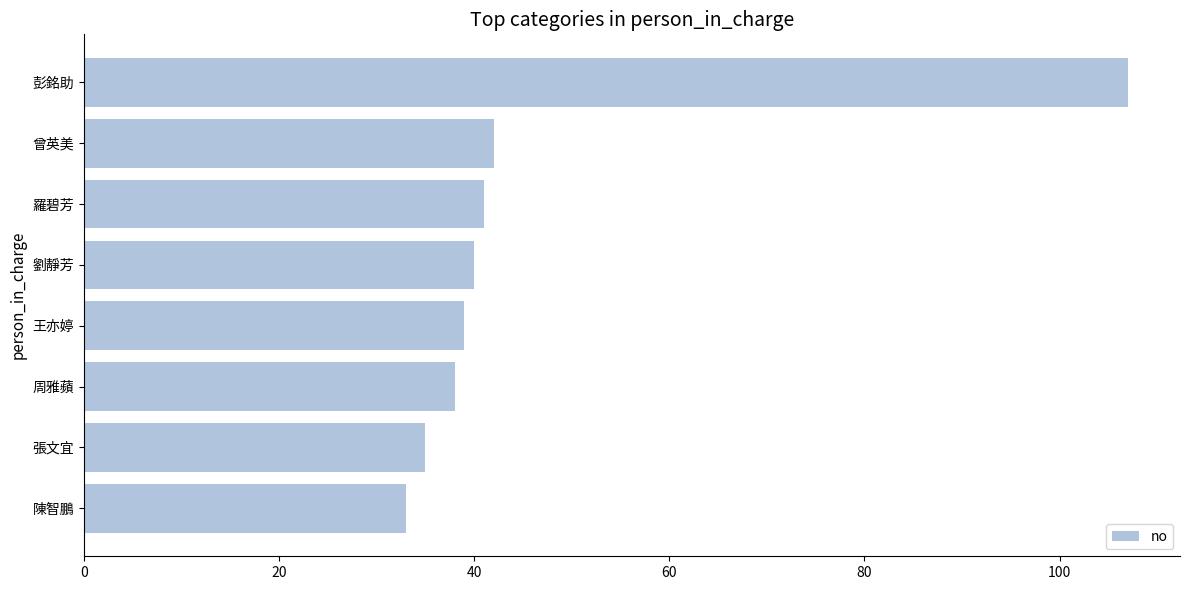

Rank the categories by value from highest to lowest.

彭銘助, 曾英美, 羅碧芳, 劉靜芳, 王亦婷, 周雅蘋, 張文宜, 陳智鵬